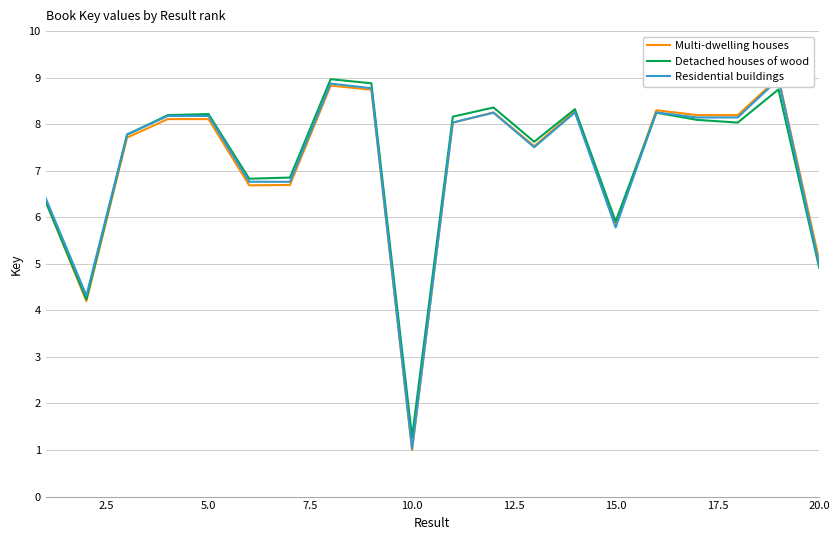

The value of Detached houses of wood at 10.0 is 1.3. True or false?

True